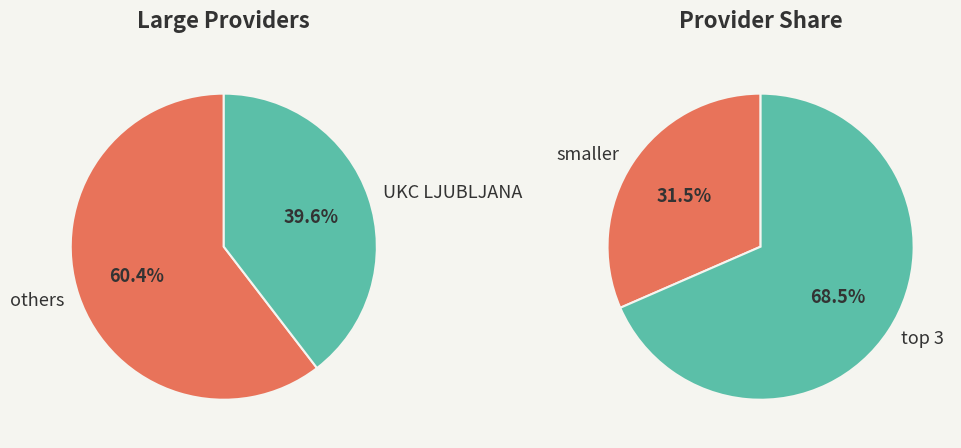

What portion of the pie excludes UKC LJUBLJANA?

60.4%